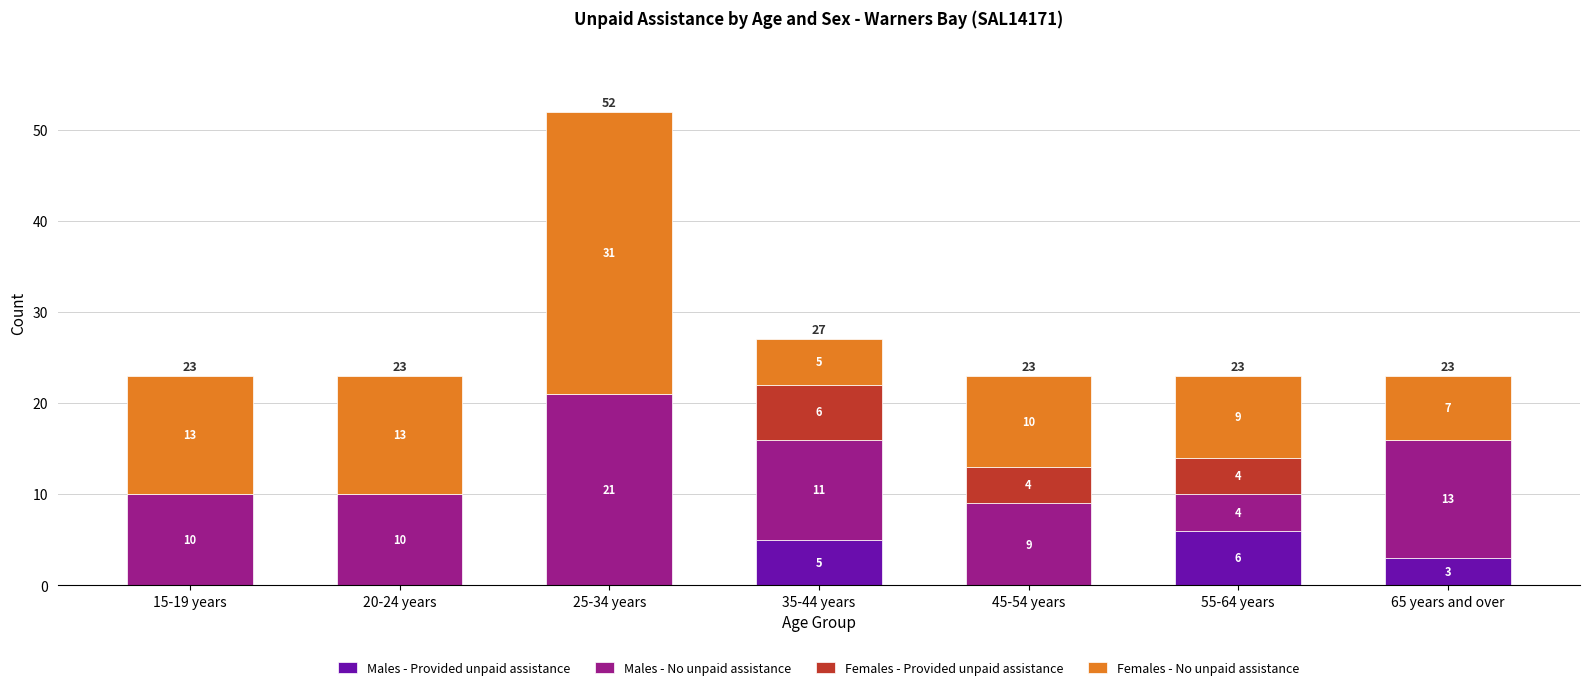

Read the Males - Provided unpaid assistance value at 35-44 years.

5